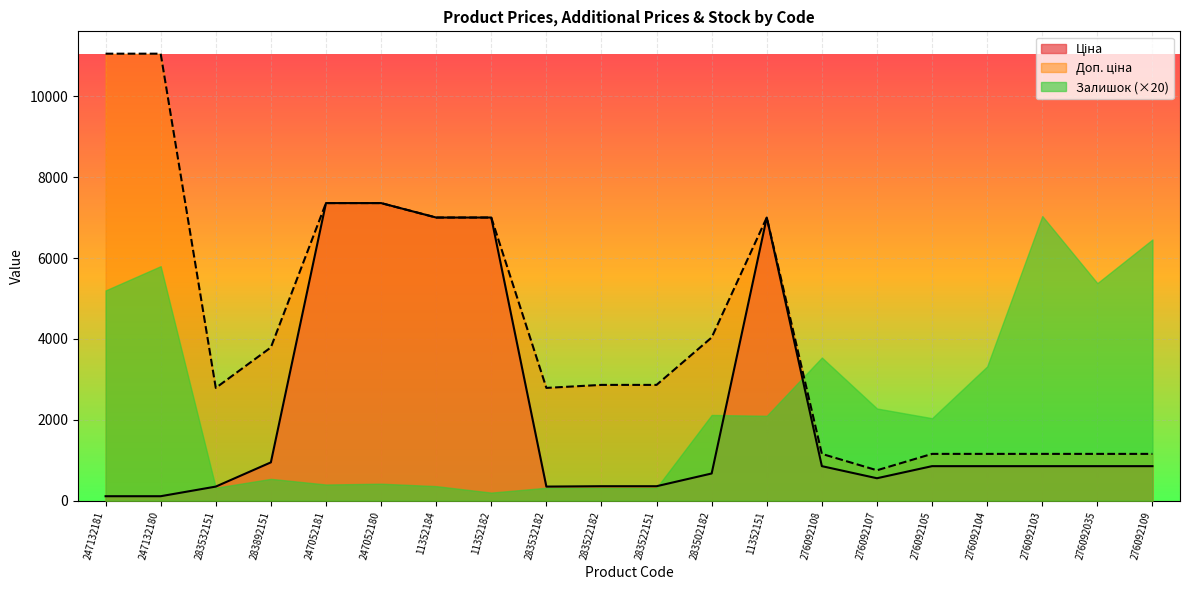

What is the difference between the highest and lowest values at 276092104?

2466.0